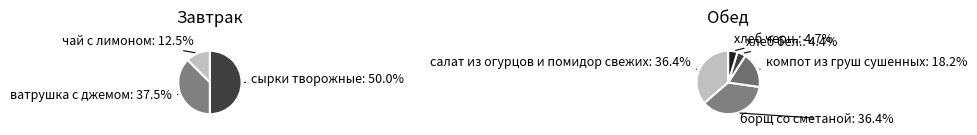

Does any single category account for the majority?

No